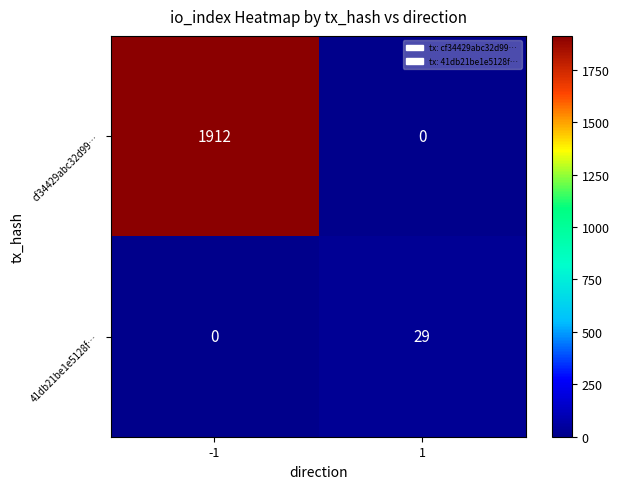

What is the average value of the cf34429abc32d99… series?

956